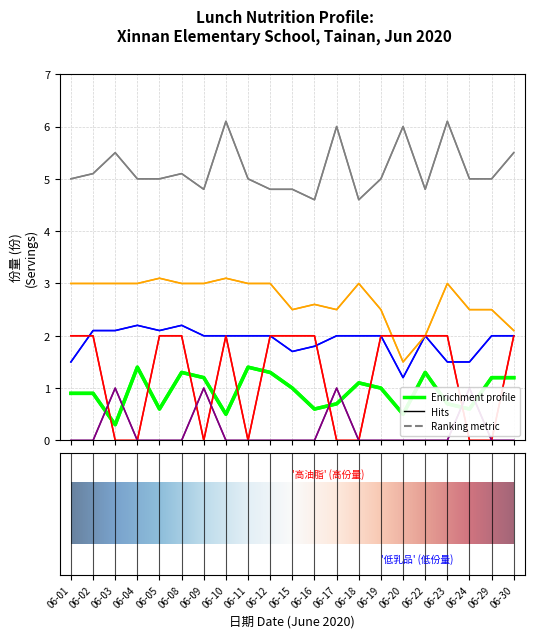

How many data points in 蔬菜(份) are less than 1?

10